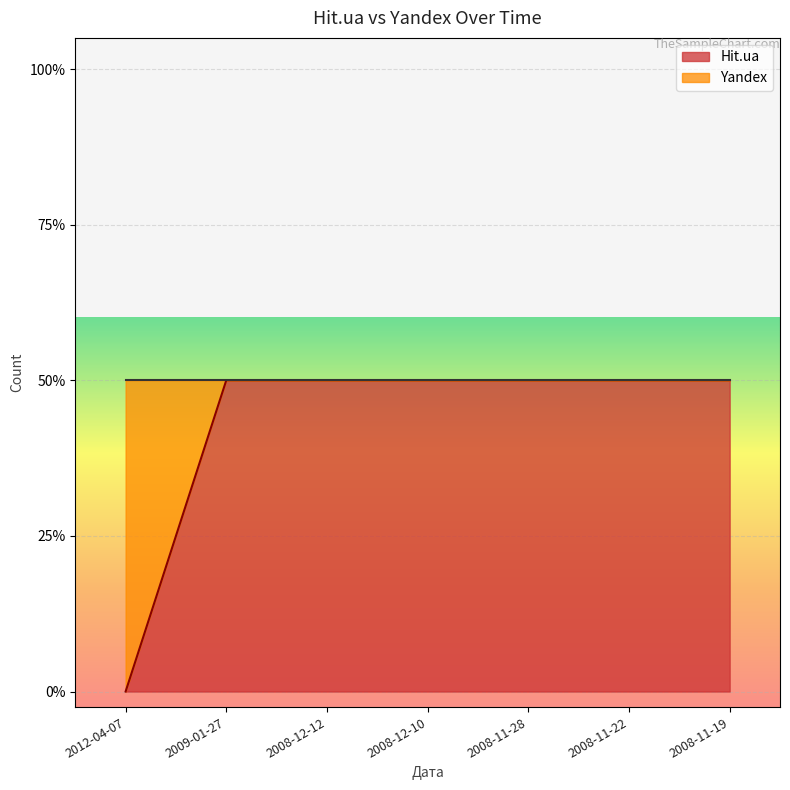

Does the chart display data point markers on the line(s)?

No